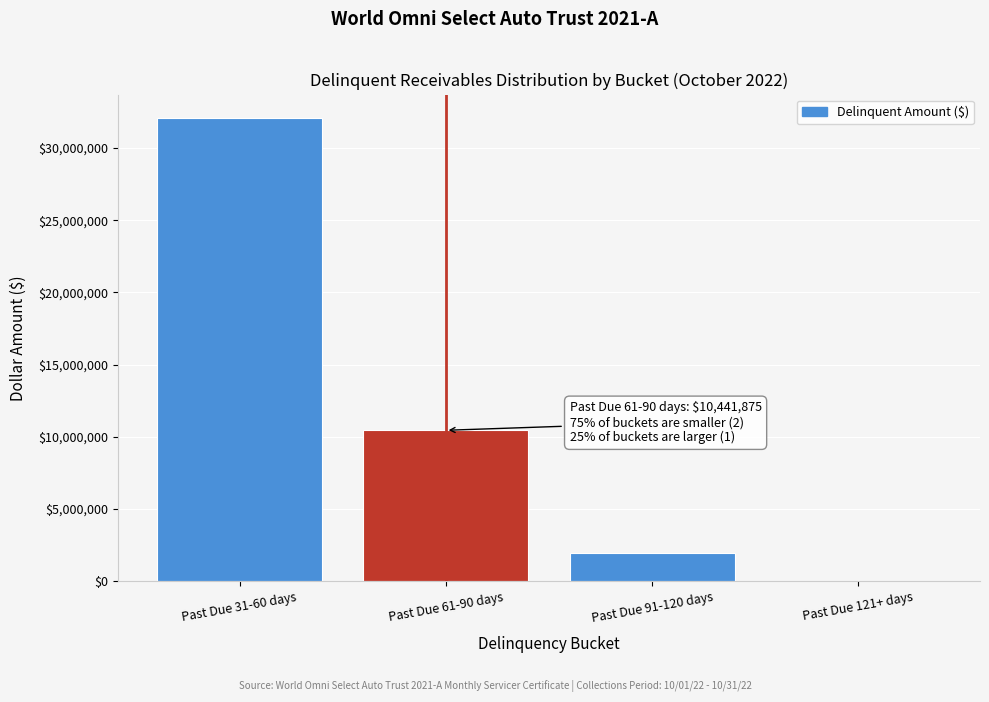

Reading left to right, extract all data points from this chart.

Past Due 31-60 days=32101807.3	Past Due 61-90 days=10441874.6	Past Due 91-120 days=1932981.4	Past Due 121+ days=0.0